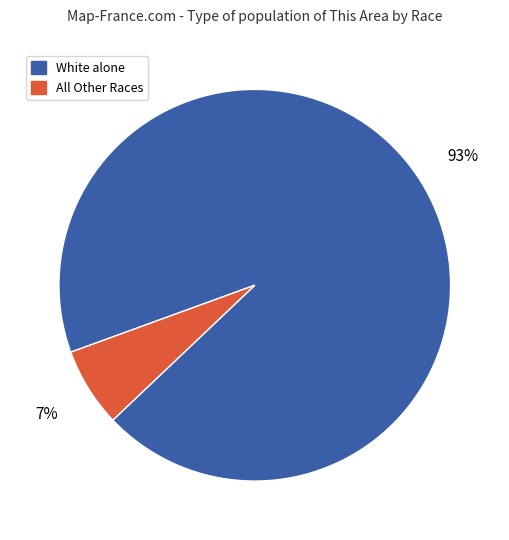

To the nearest percent, what is the average slice percentage?

50%